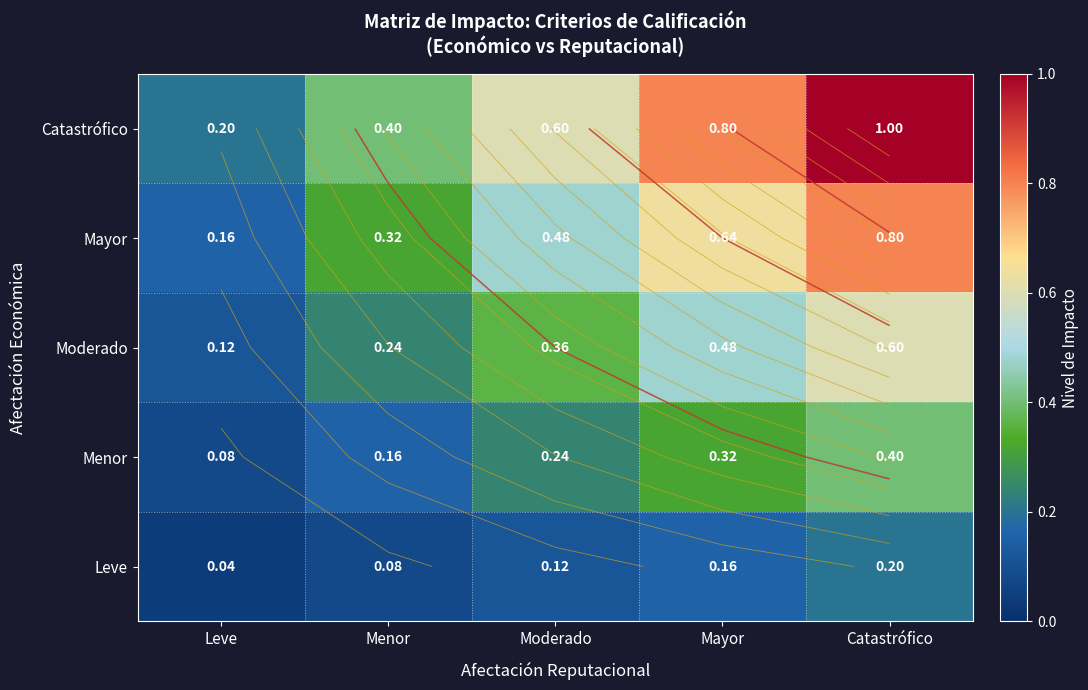

The value of Leve at Moderado is 0.2. True or false?

False